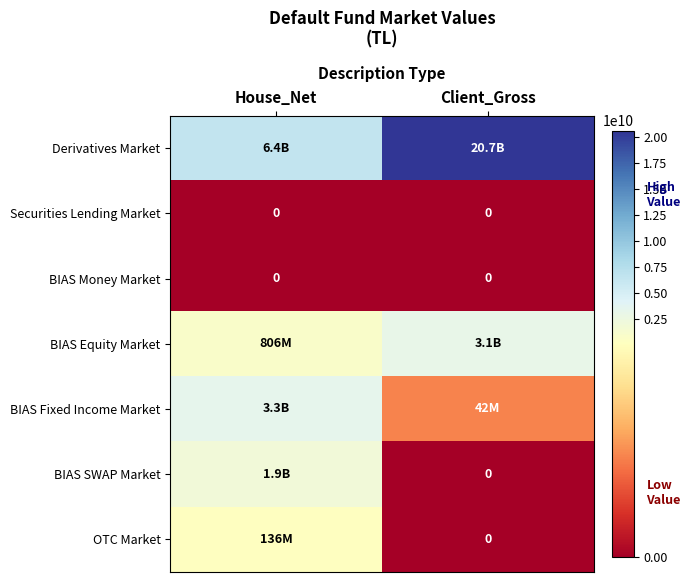

Is the value of Derivatives Market at House_Net greater than the value of BIAS SWAP Market at Client_Gross?

Yes